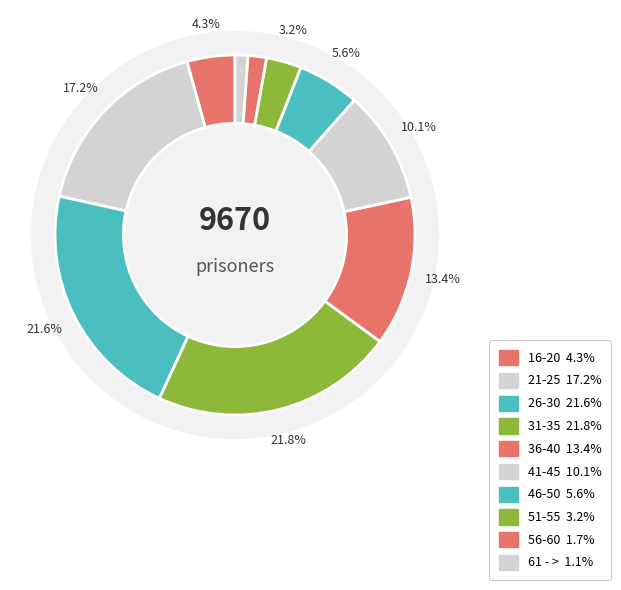

Combined, do 51-55 and 61 - > account for over 50%?

No